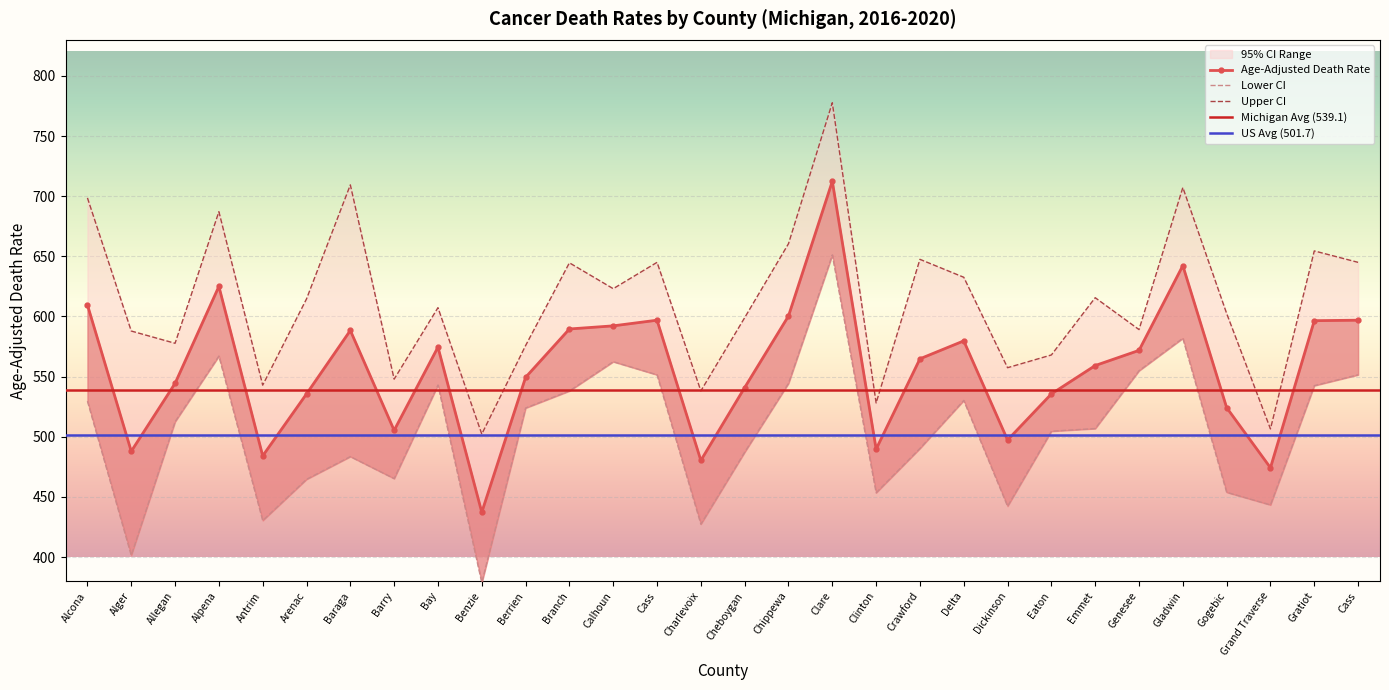

What is the difference between the highest and lowest values at Chippewa?

116.1